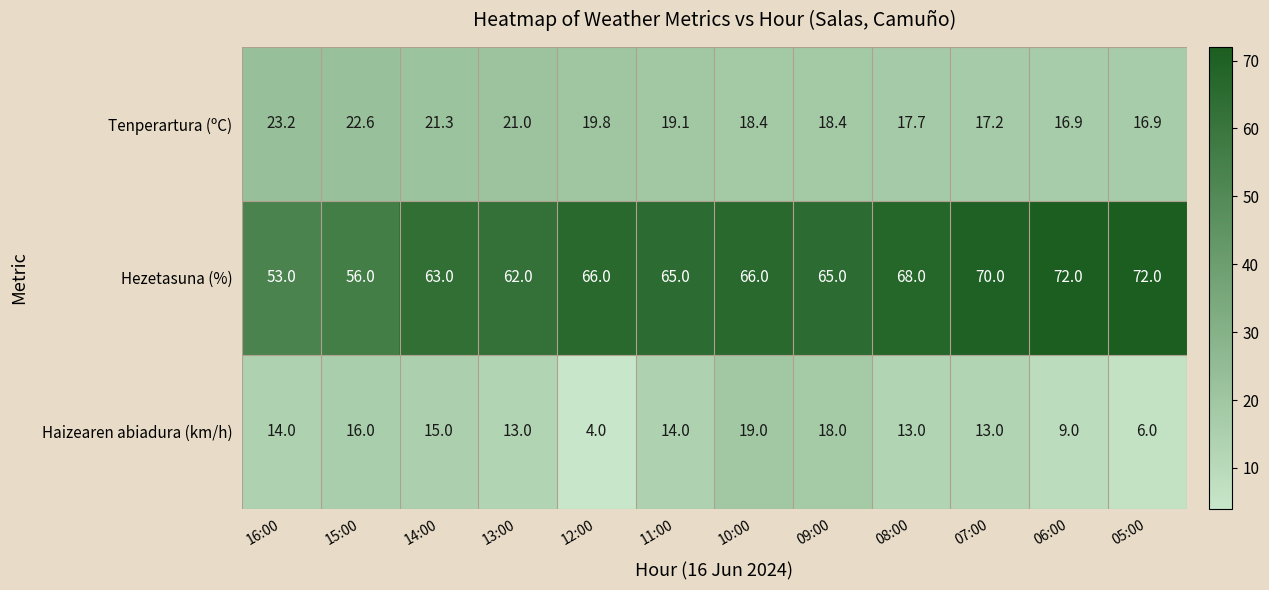

At 06:00, list the series in order from largest to smallest.

Hezetasuna (%), Tenperartura (ºC), Haizearen abiadura (km/h)